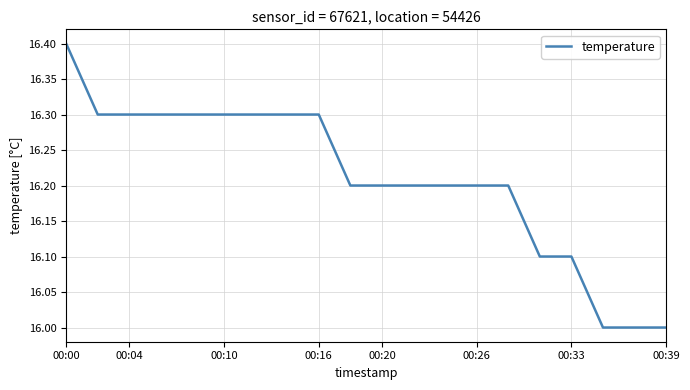

What is the minimum value shown in the chart?

16.0